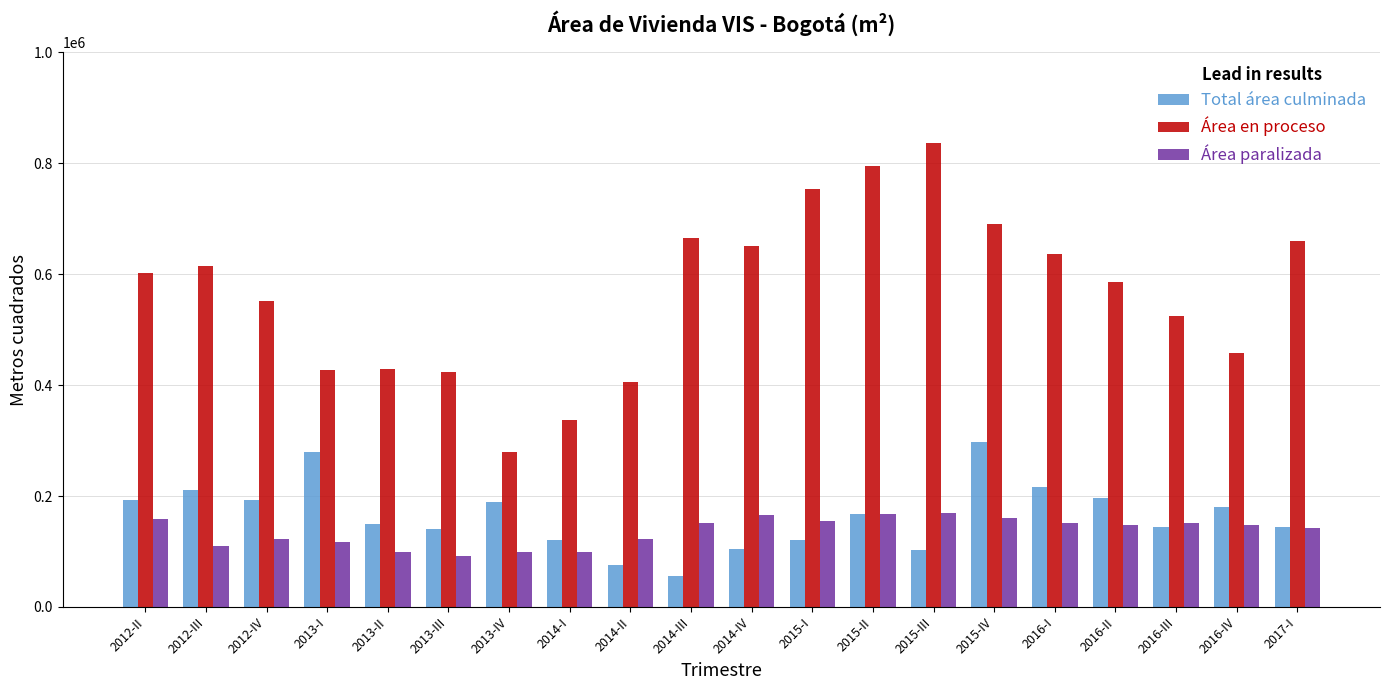

Which category has the lowest value in the Área en proceso series?

2013-IV